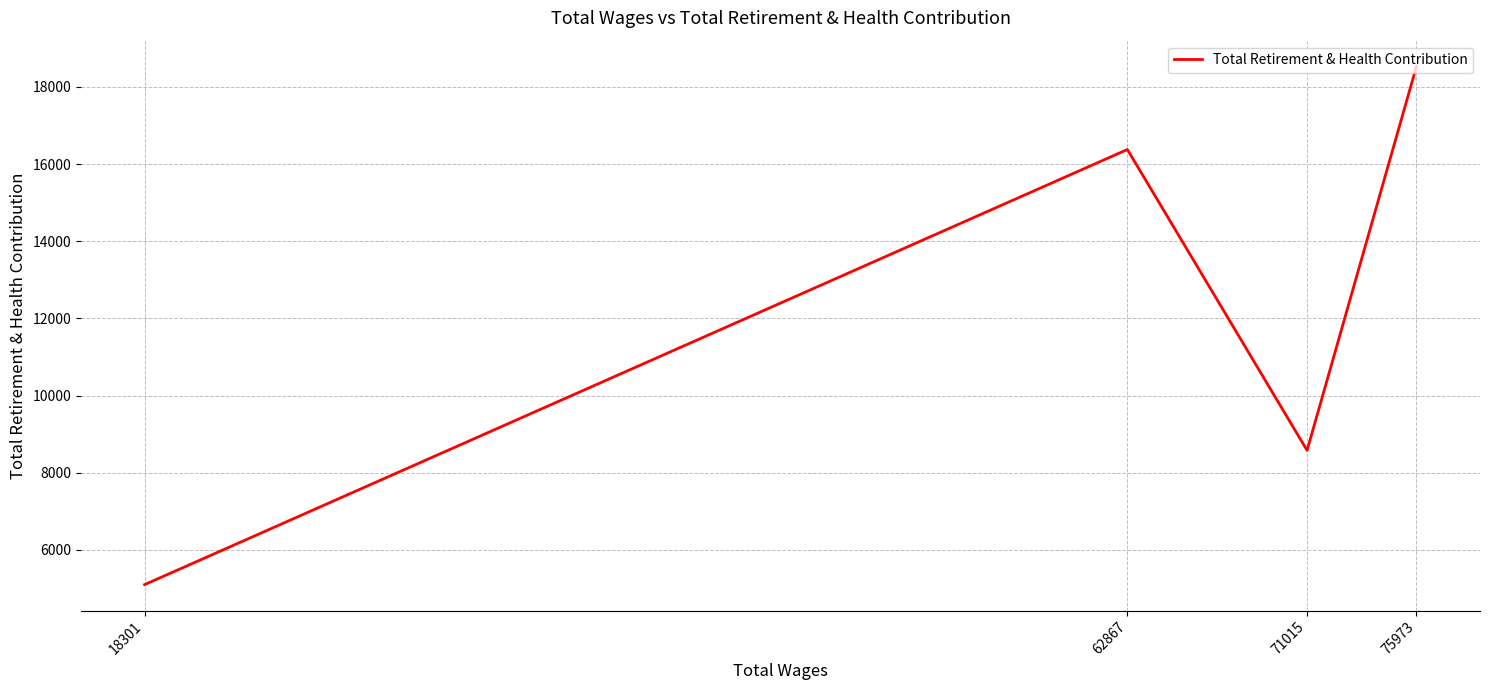

True or false: the data shows 5579 at 71015.

False